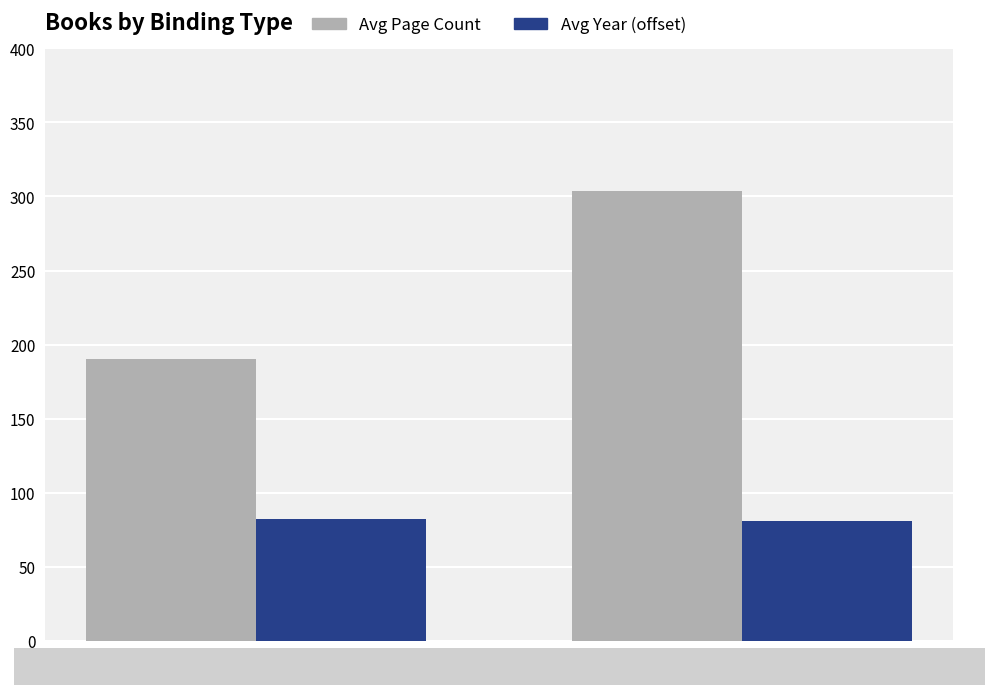

At how many categories does at least one series exceed 253?

1